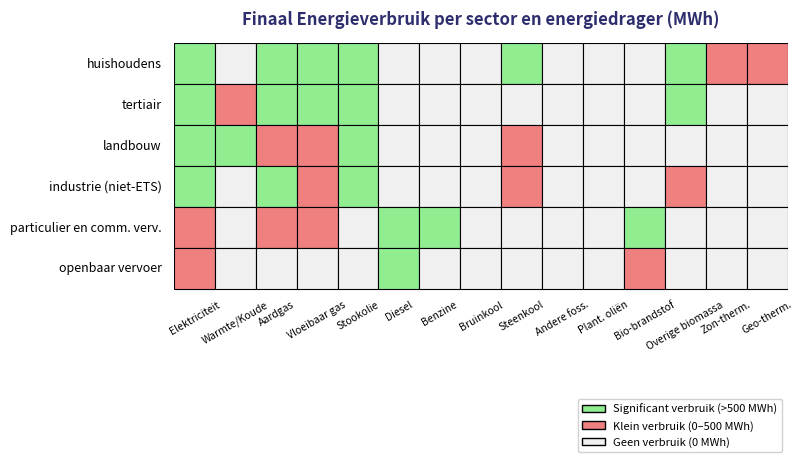

True or false: landbouw has a value of 0.0 at 7.

True